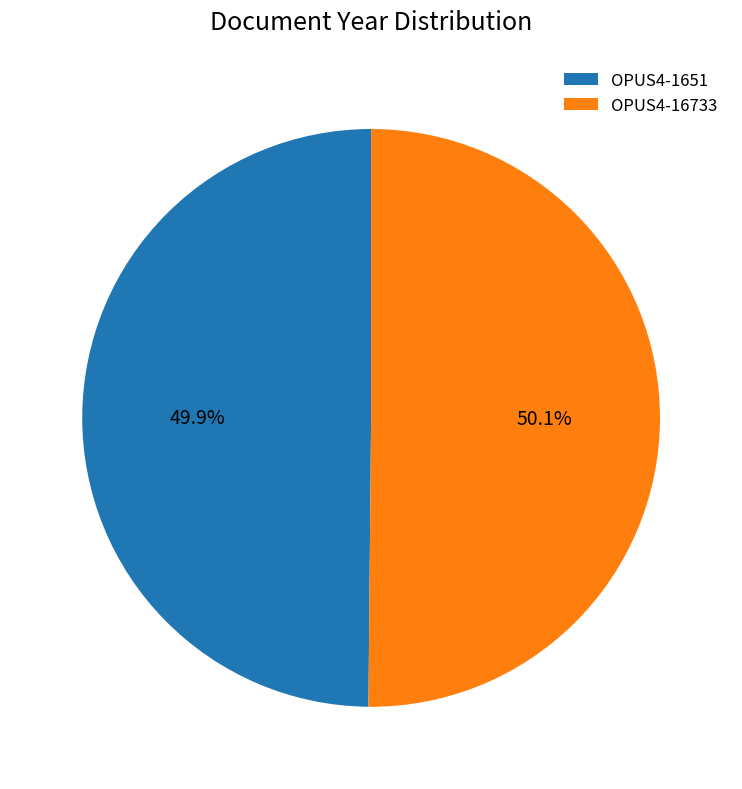

Combined, do OPUS4-16733 and OPUS4-1651 account for over 50%?

Yes